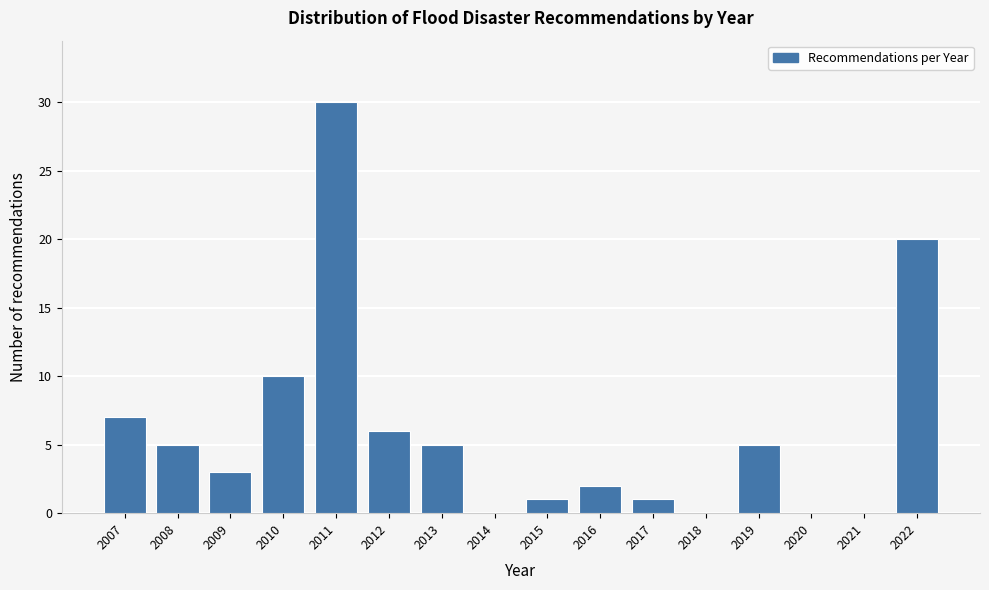

Reading left to right, transcribe all the data shown in this chart.

2007=7	2008=5	2009=3	2010=10	2011=30	2012=6	2013=5	2014=0	2015=1	2016=2	2017=1	2018=0	2019=5	2020=0	2021=0	2022=20